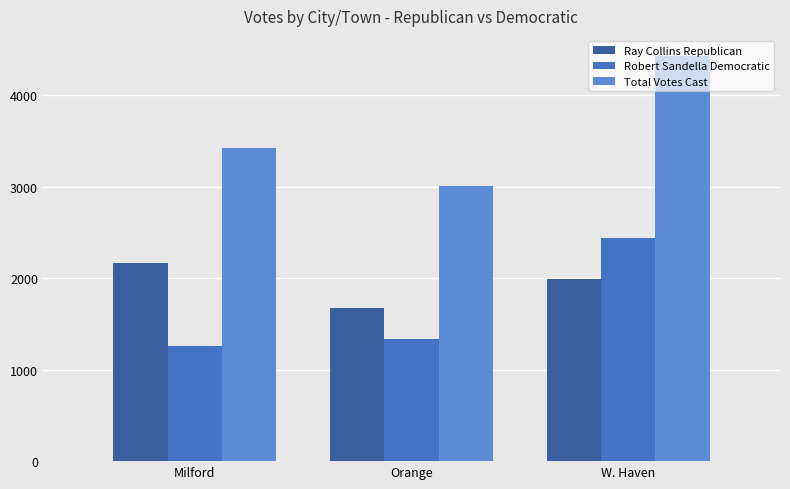

What are all the series names shown in the legend?

Ray Collins Republican, Robert Sandella Democratic, Total Votes Cast